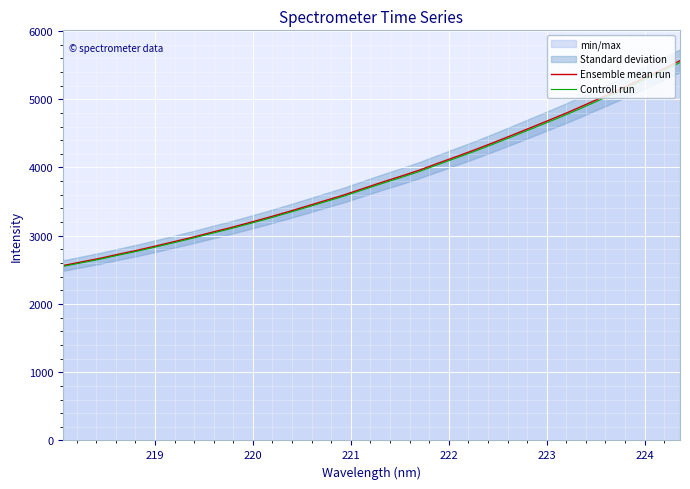

What is the lowest value of the Controll run series?

2549.9